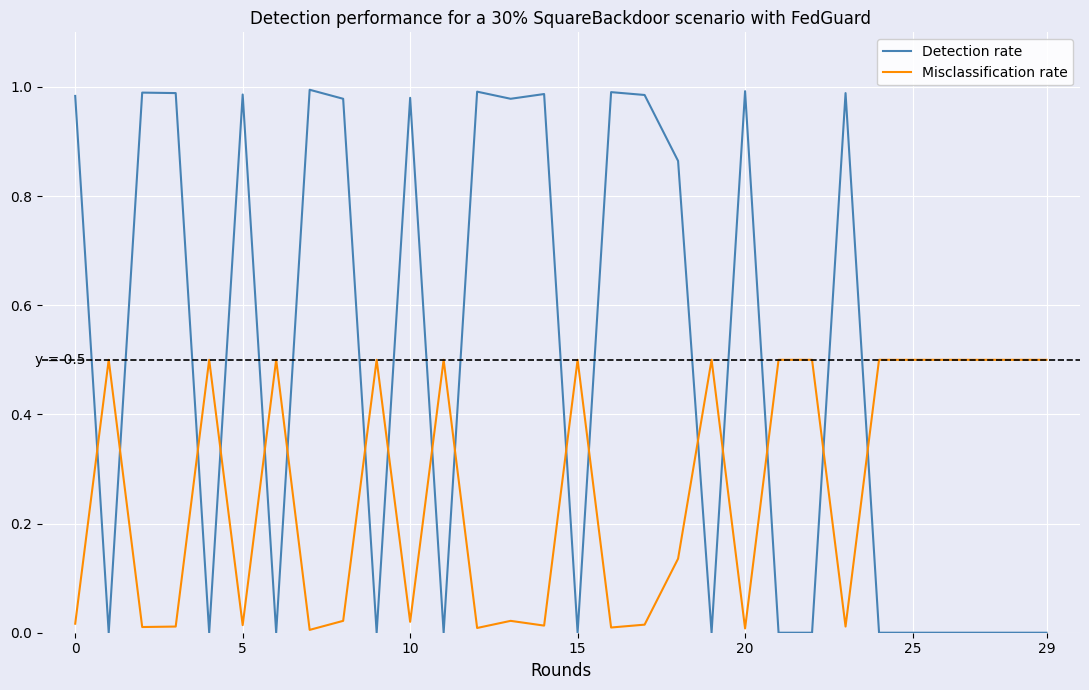

Which series has the largest total across all categories?

Detection rate